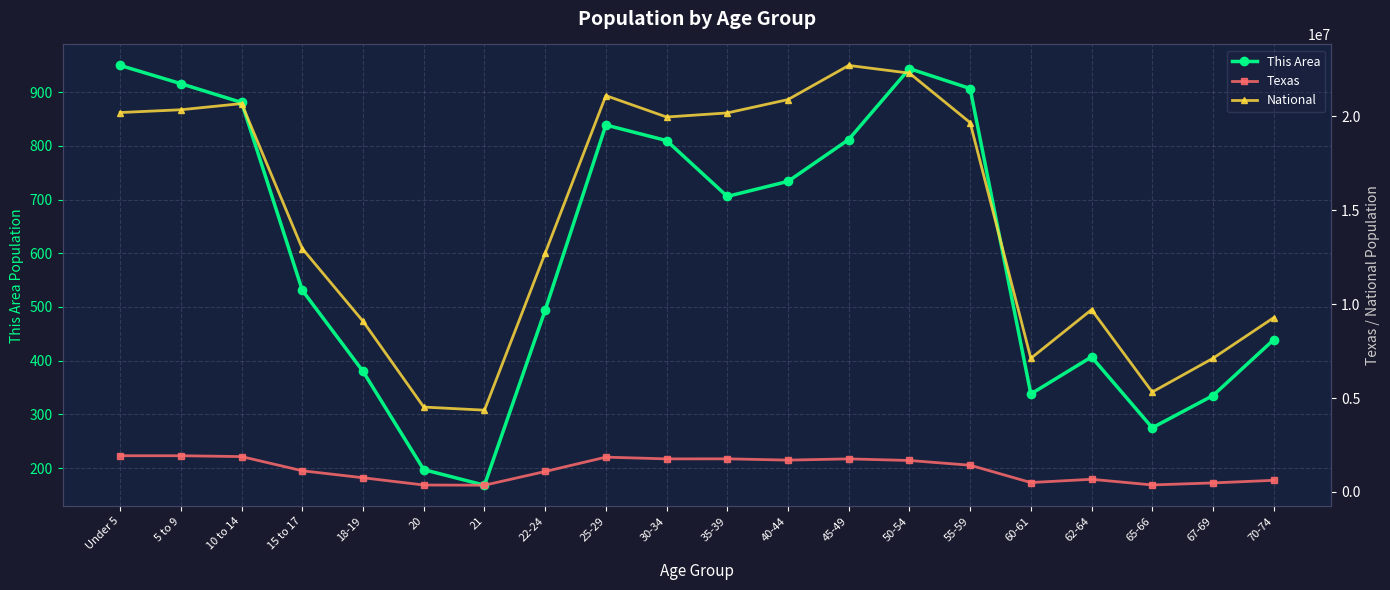

What is the average value of the National series?

14509549